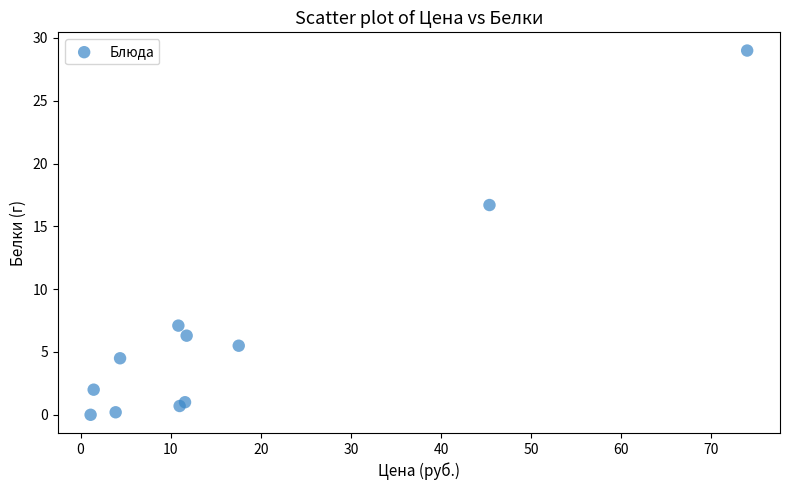

What Y value in the scatter plot is closest to 14?

16.7